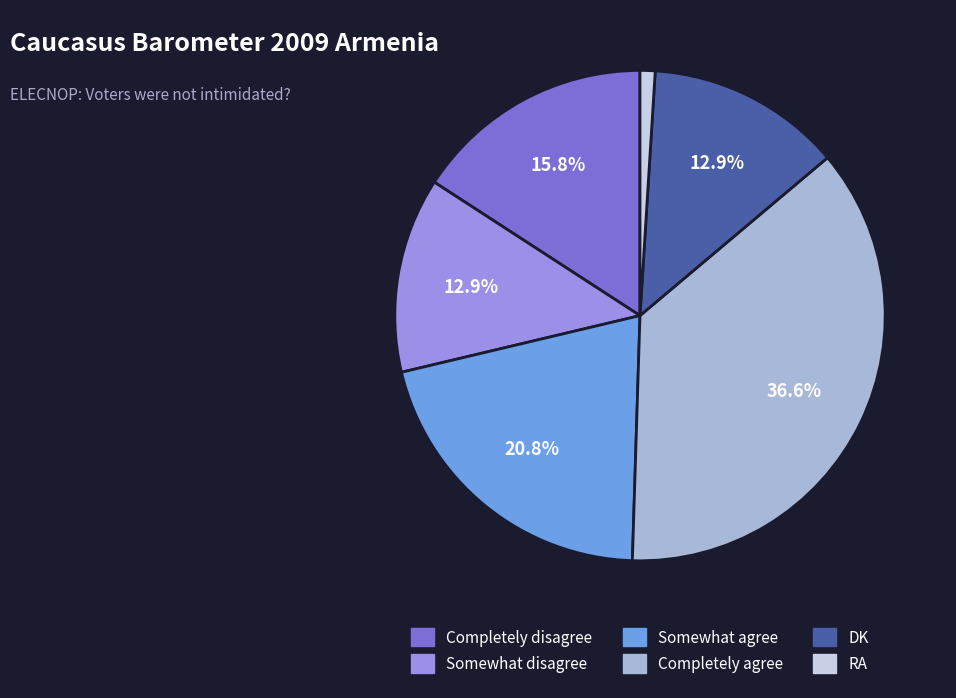

Does any single category account for the majority?

No